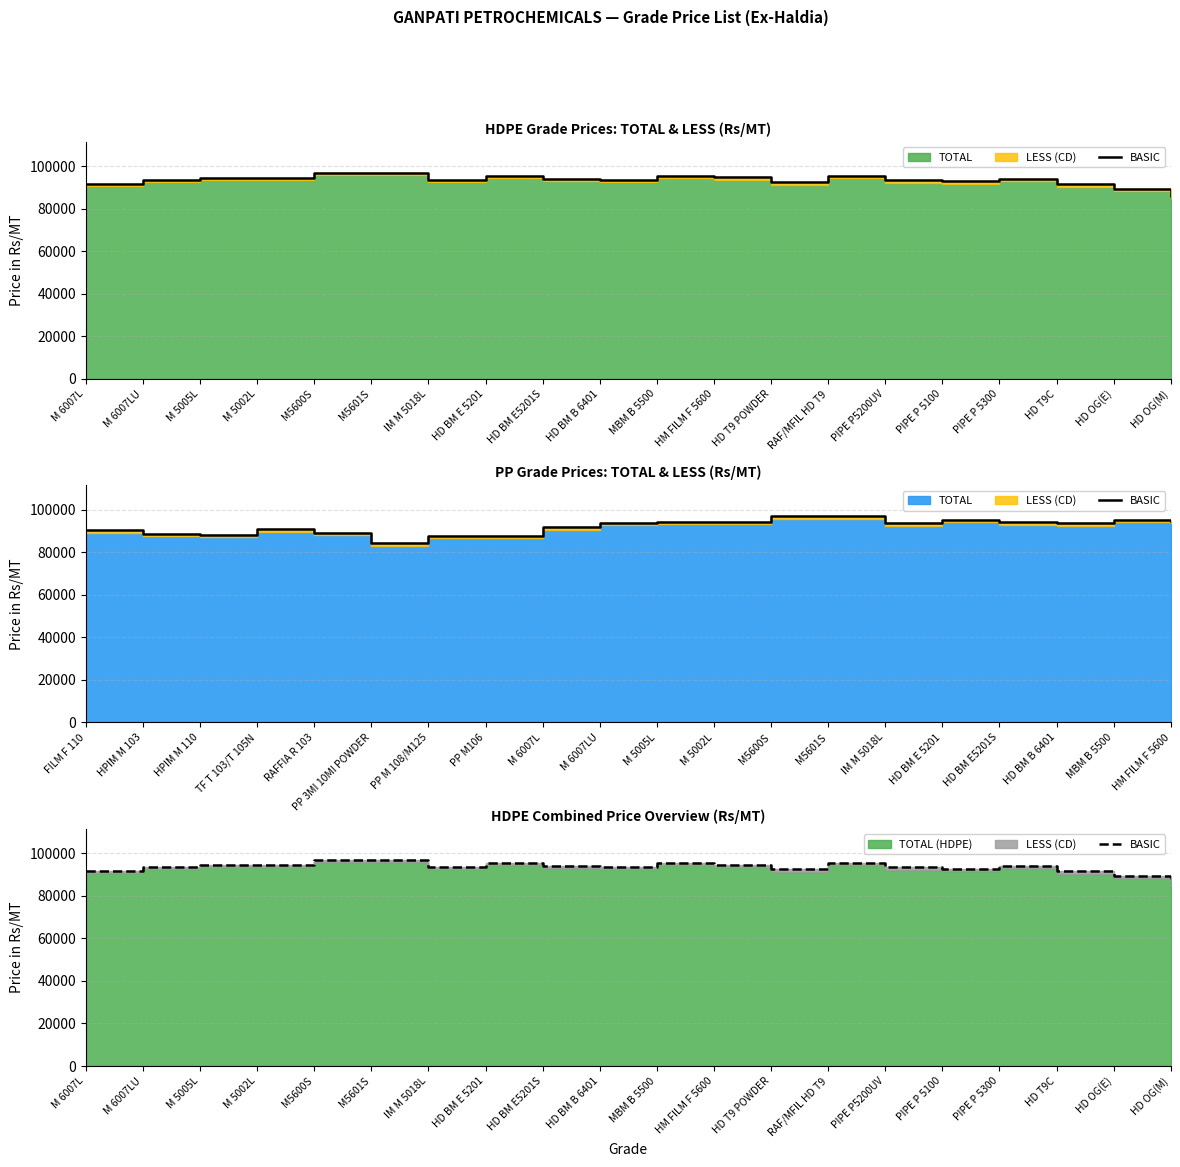

Which has a higher value, M 5005L or M 6007LU?

M 5005L